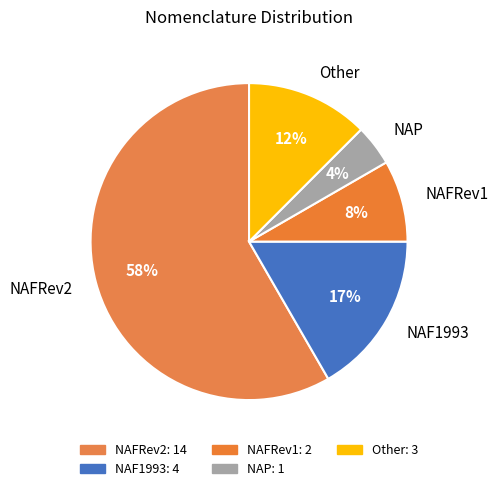

Rank the categories by value from lowest to highest.

NAP, NAFRev1, Other, NAF1993, NAFRev2